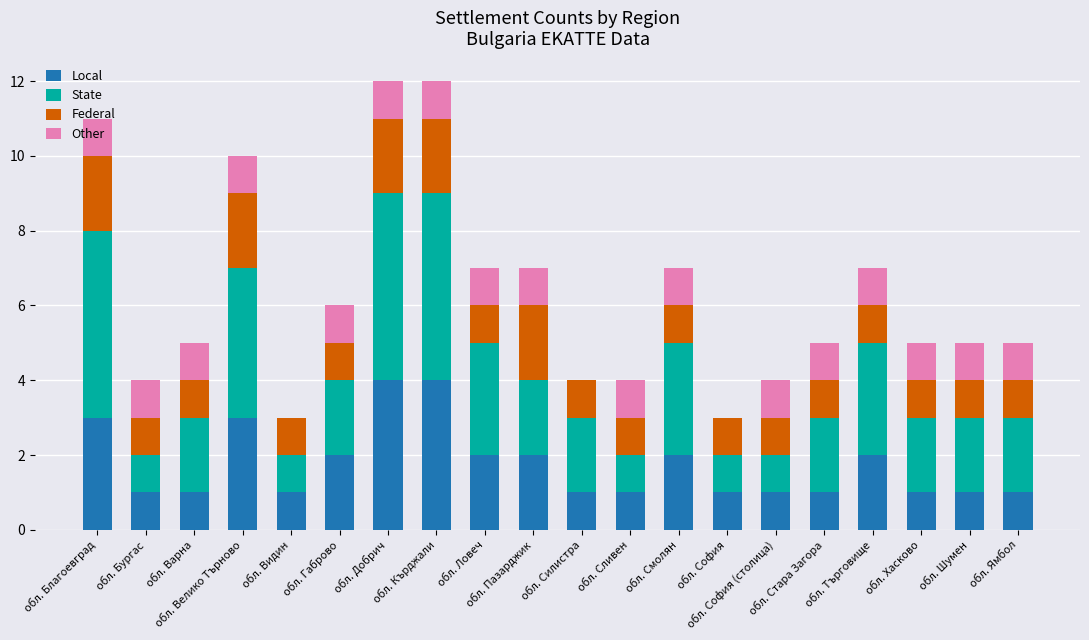

What is the sum of all Local values?

35